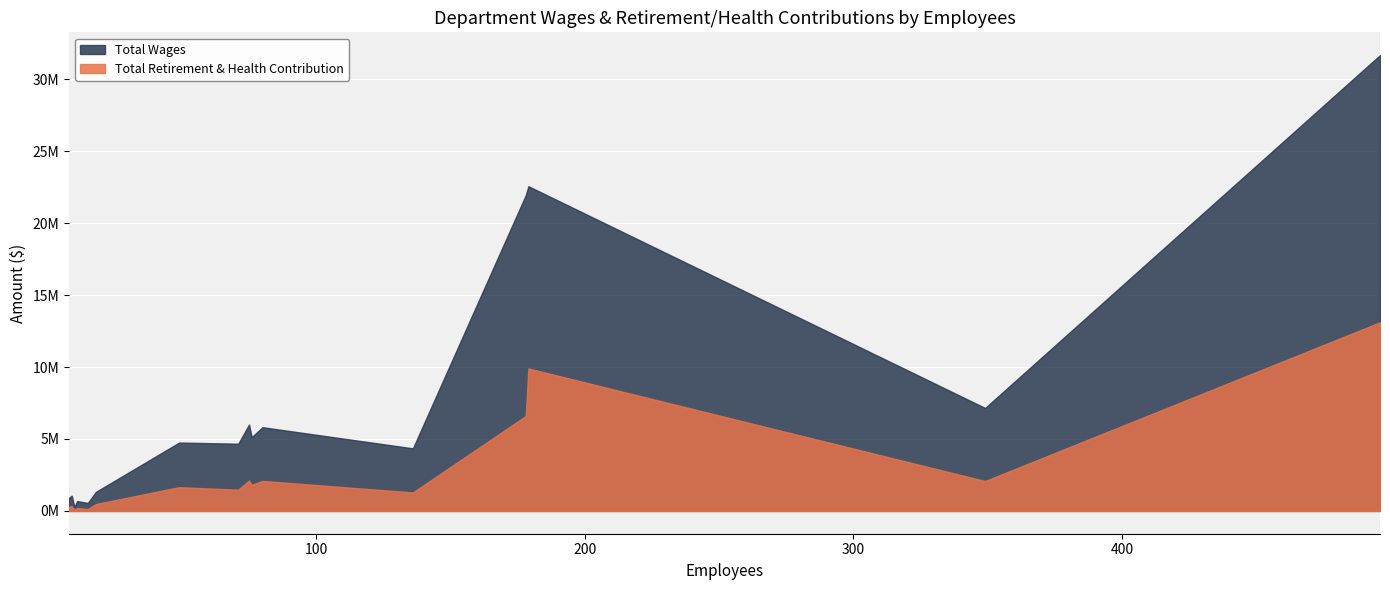

At Police, list the series in order from smallest to largest.

Total Retirement & Health Contribution, Total Wages